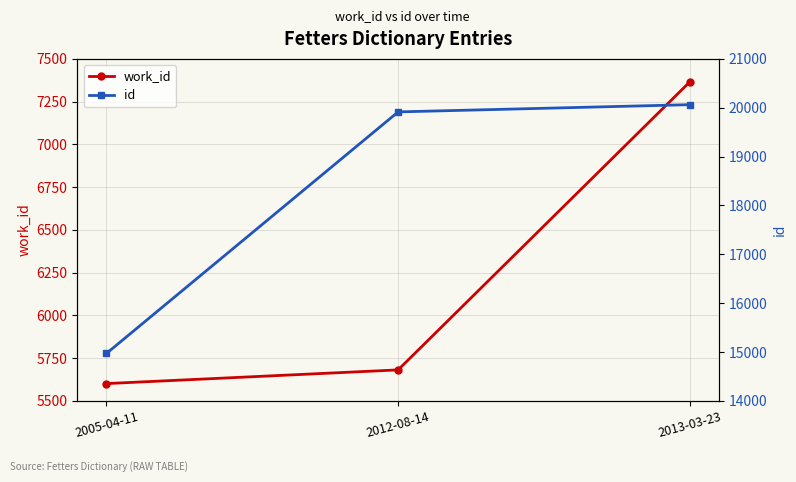

Is it true that work_id equals 5681 at 2012-08-14?

True